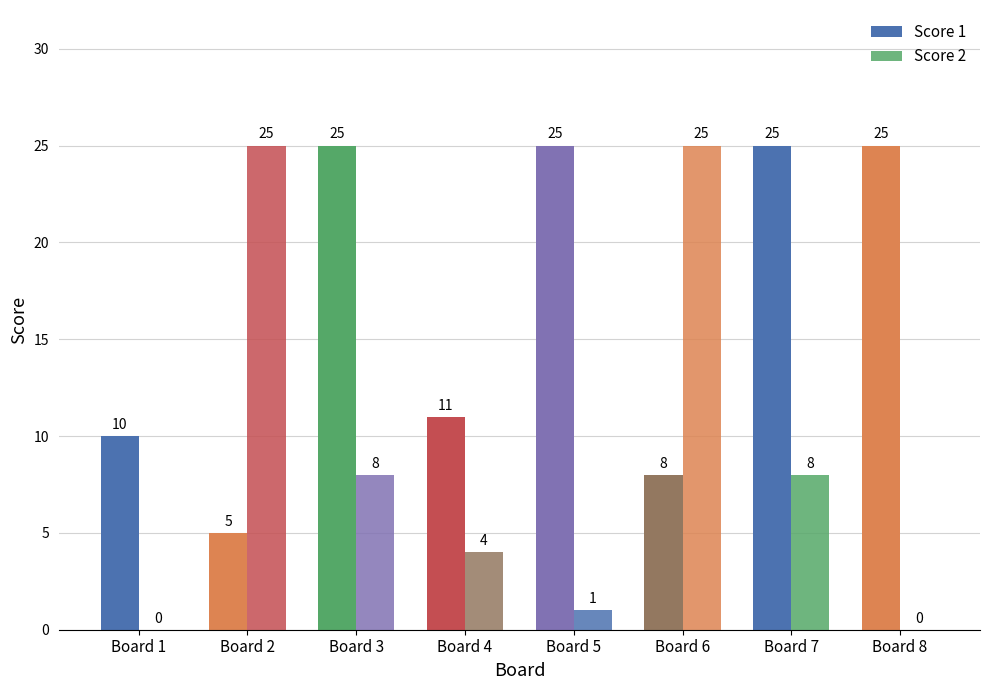

Reading left to right, extract all data points from this chart.

Score 1: 10	5	25	11	25	8	25	25
Score 2: 0	25	8	4	1	25	8	0